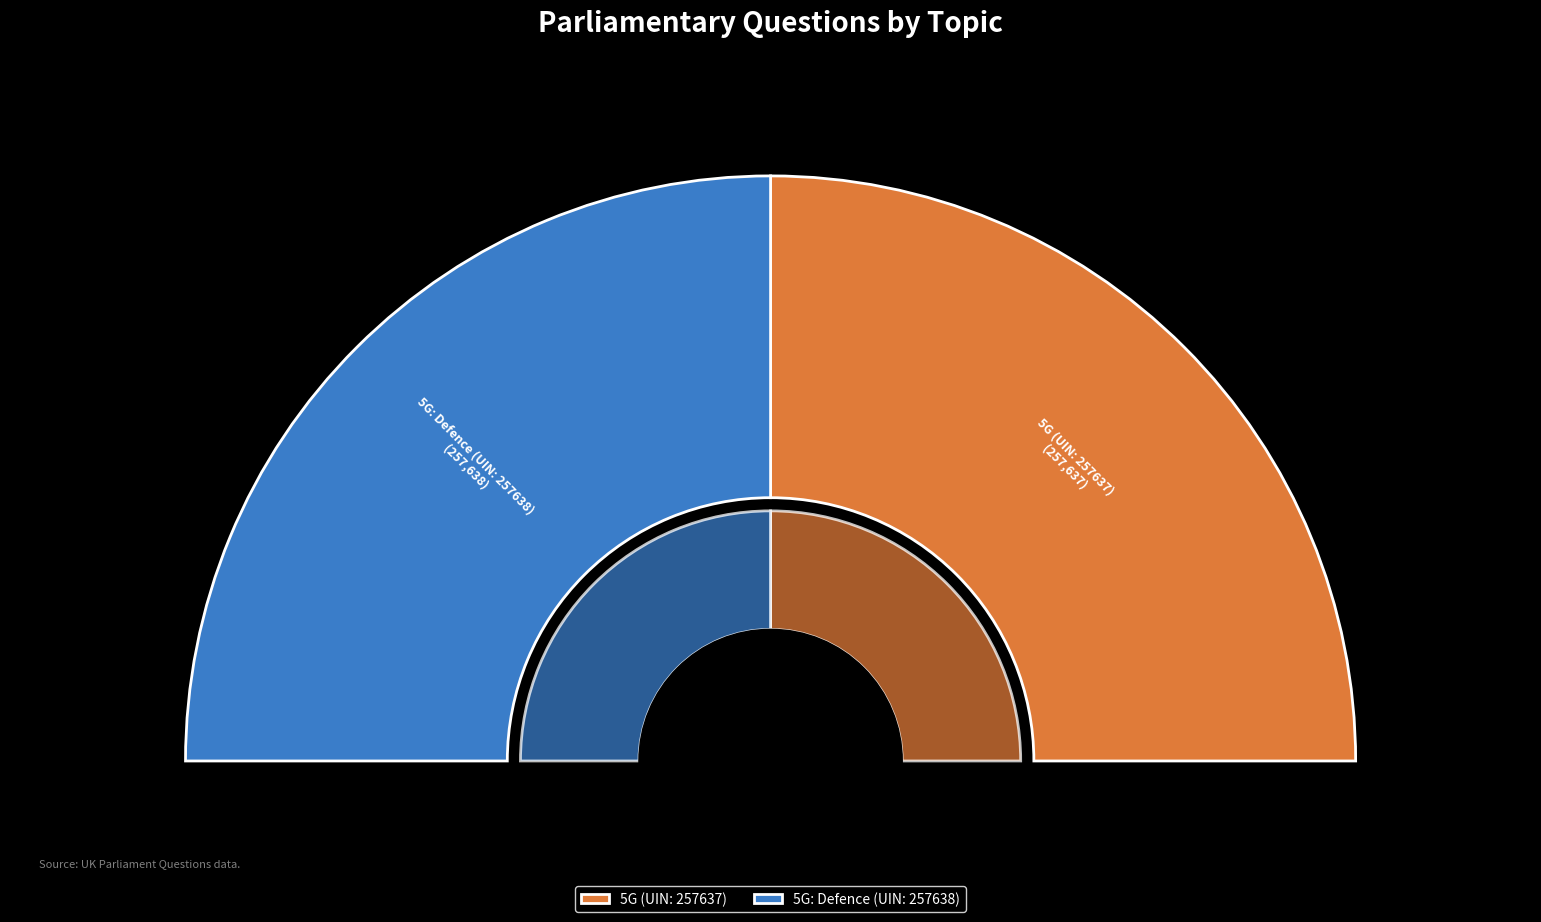

How many segments does this pie chart have?

2